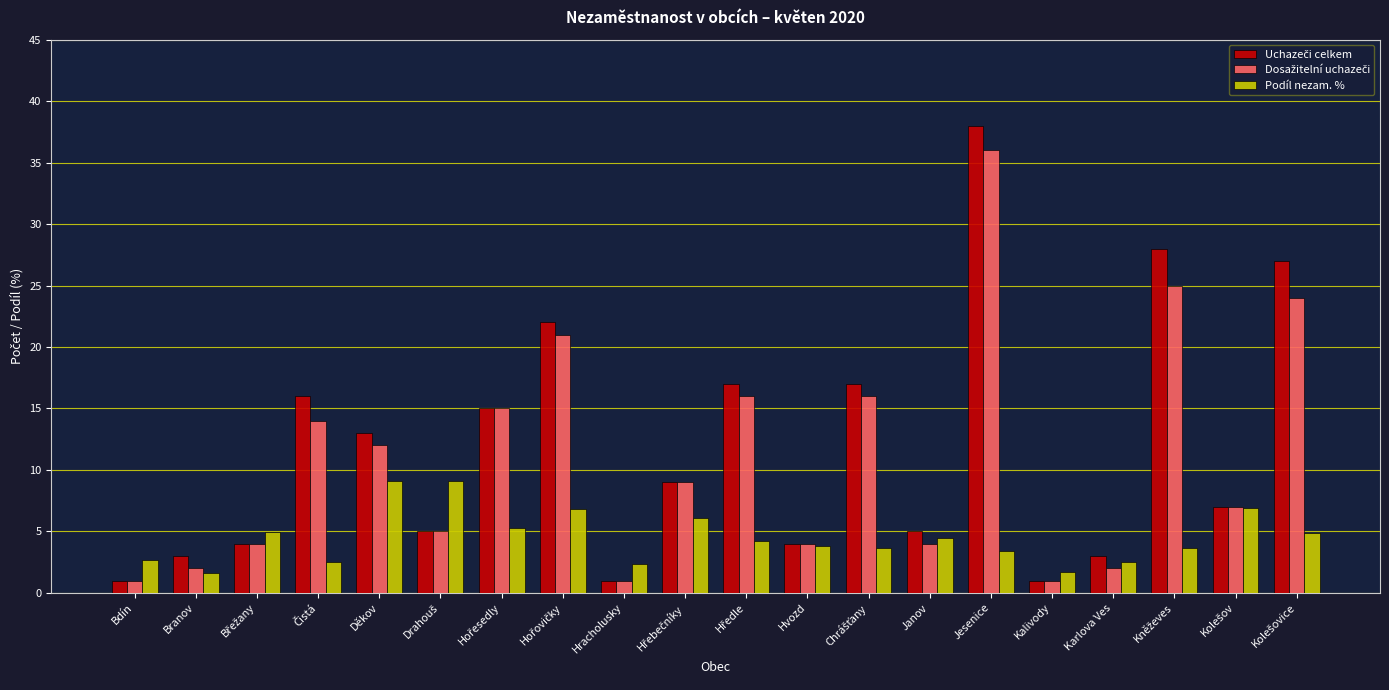

Count the number of data series in this chart.

3